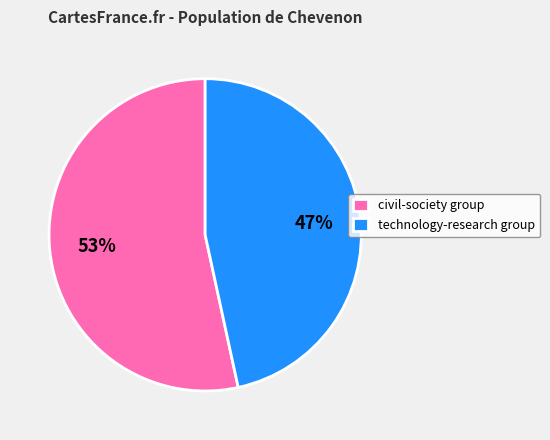

Combined, do civil-society group and technology-research group account for over 50%?

Yes